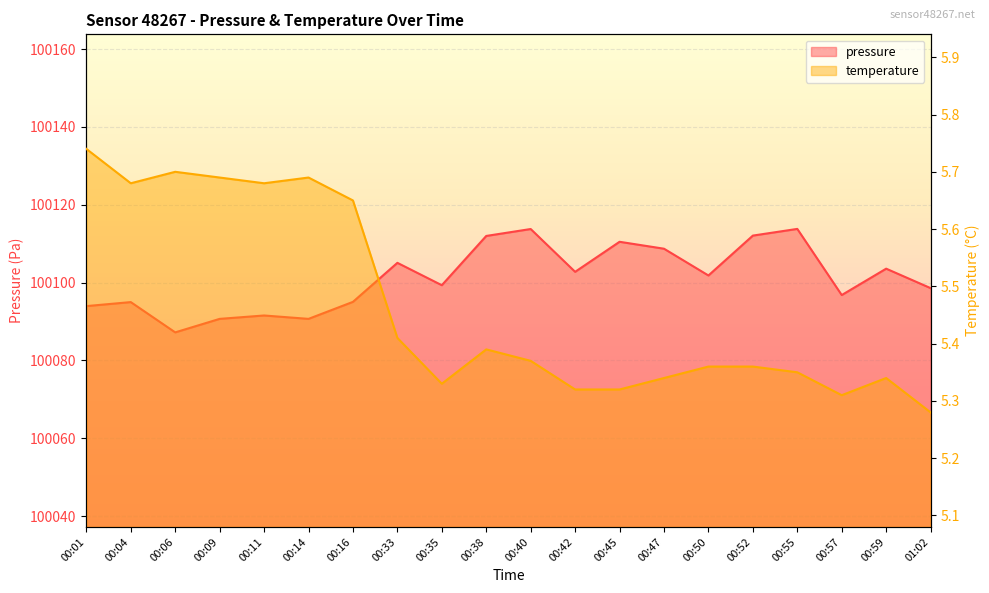

True or false: pressure has a value of 100090.7 at 00:14.

True